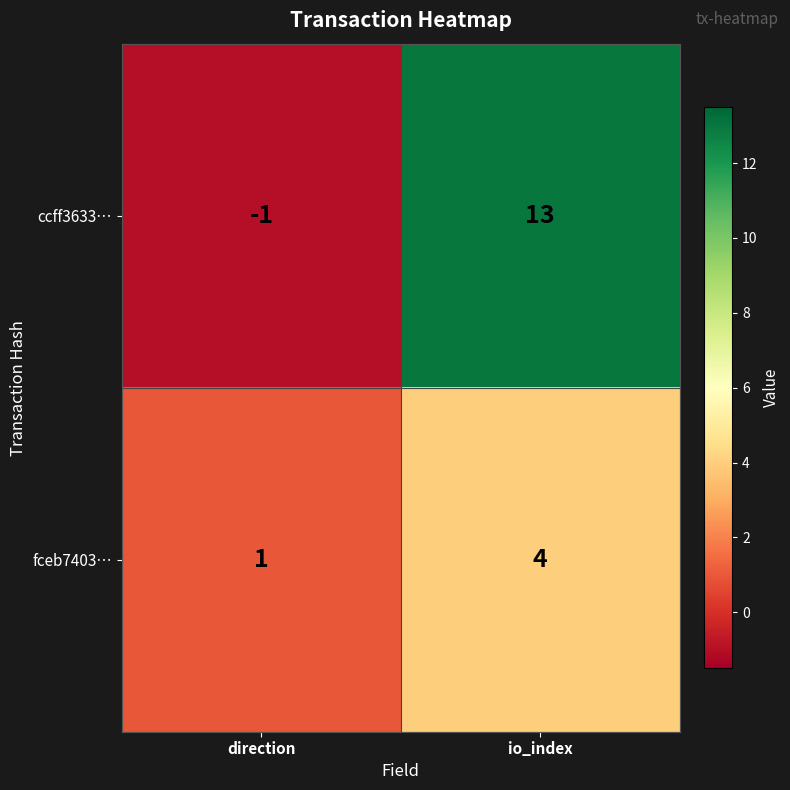

What is the difference between the maximum and minimum values in the fceb7403… series?

3